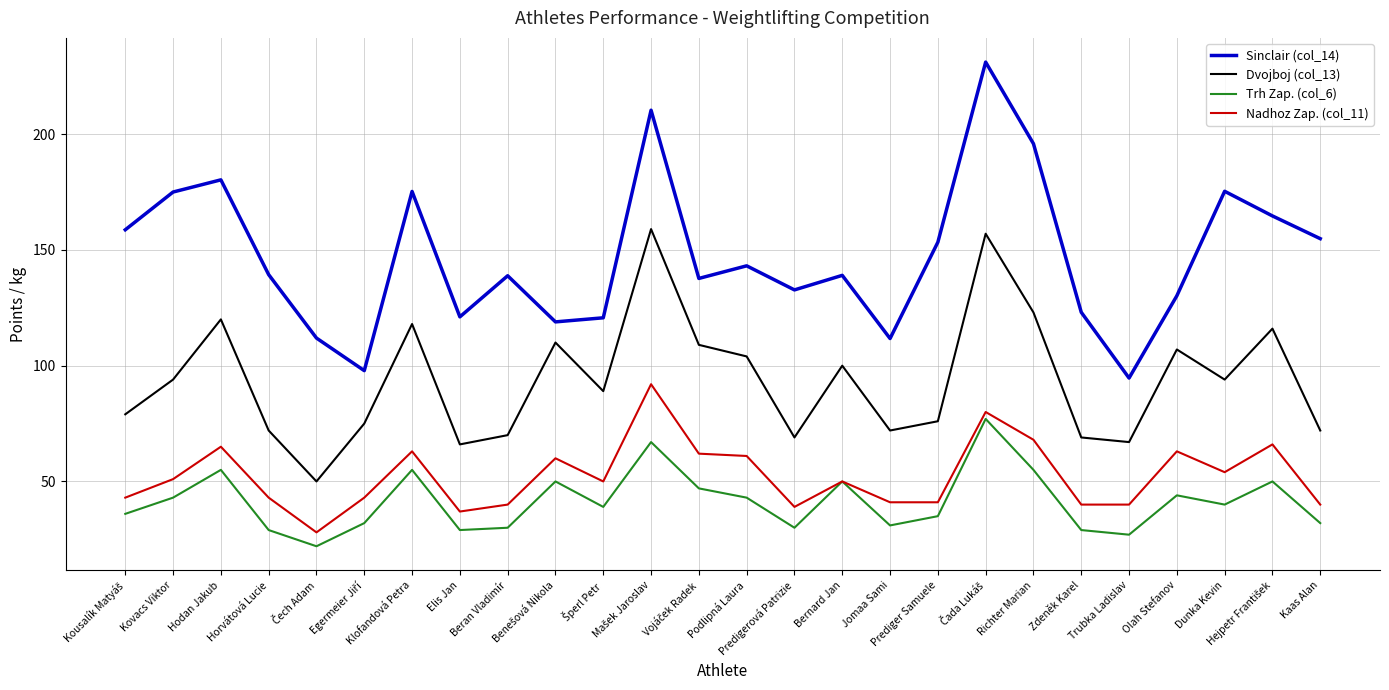

How many interior local peaks does the Sinclair (col_14) series have?

8